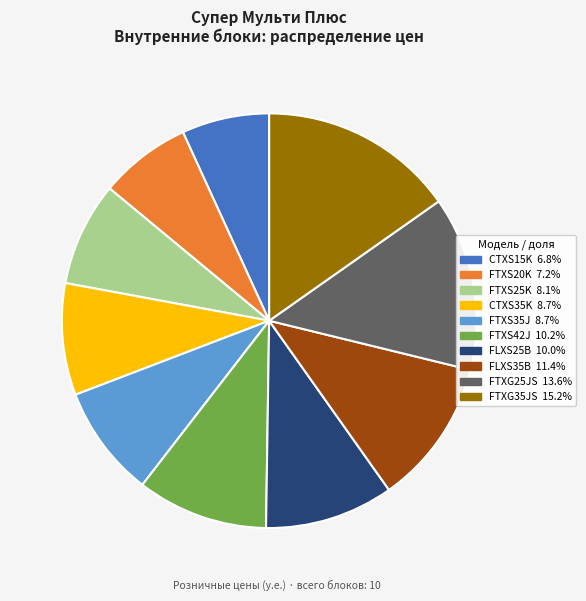

What is the largest slice in the pie chart?

FTXG35JS